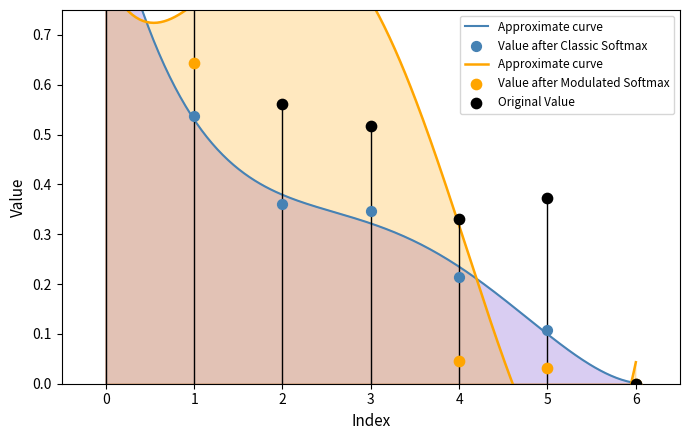

At how many categories does at least one series exceed 0?

6